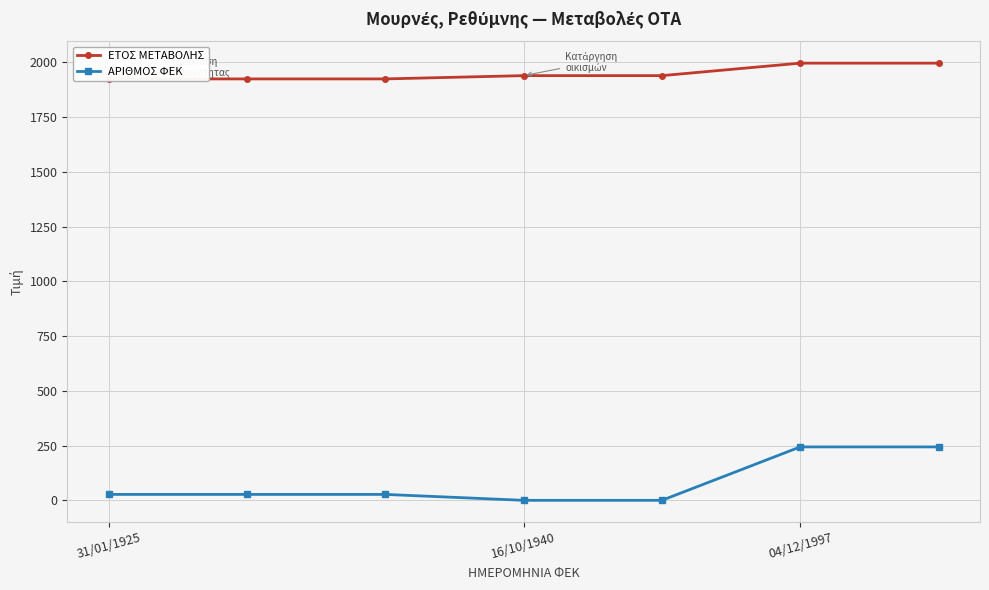

Does the chart display data point markers on the line(s)?

Yes